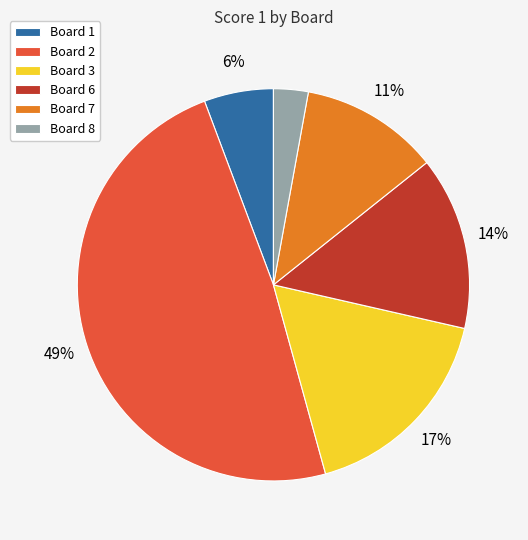

Combined, do Board 8 and Board 1 account for over 50%?

No